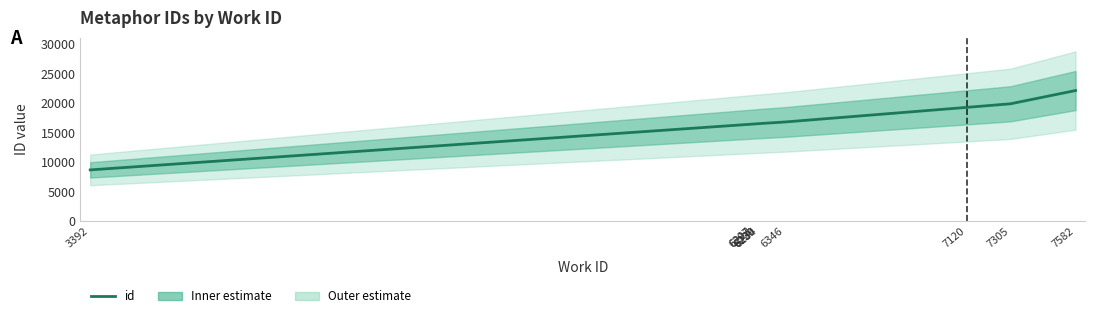

The chart shows a value of 4558 at 7582. True or false?

False